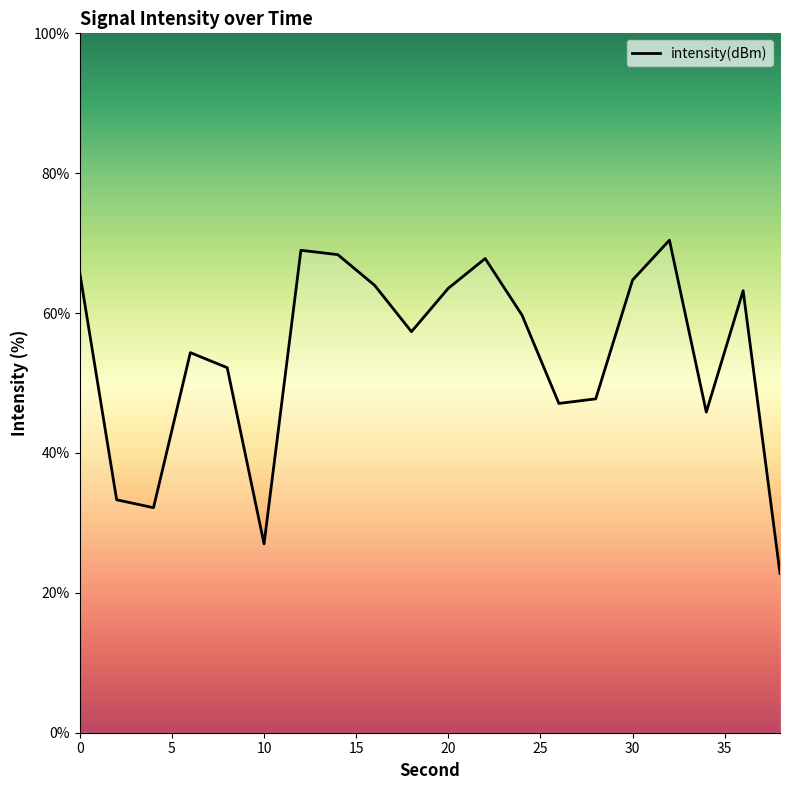

What is the difference between the maximum and minimum values?

47.6